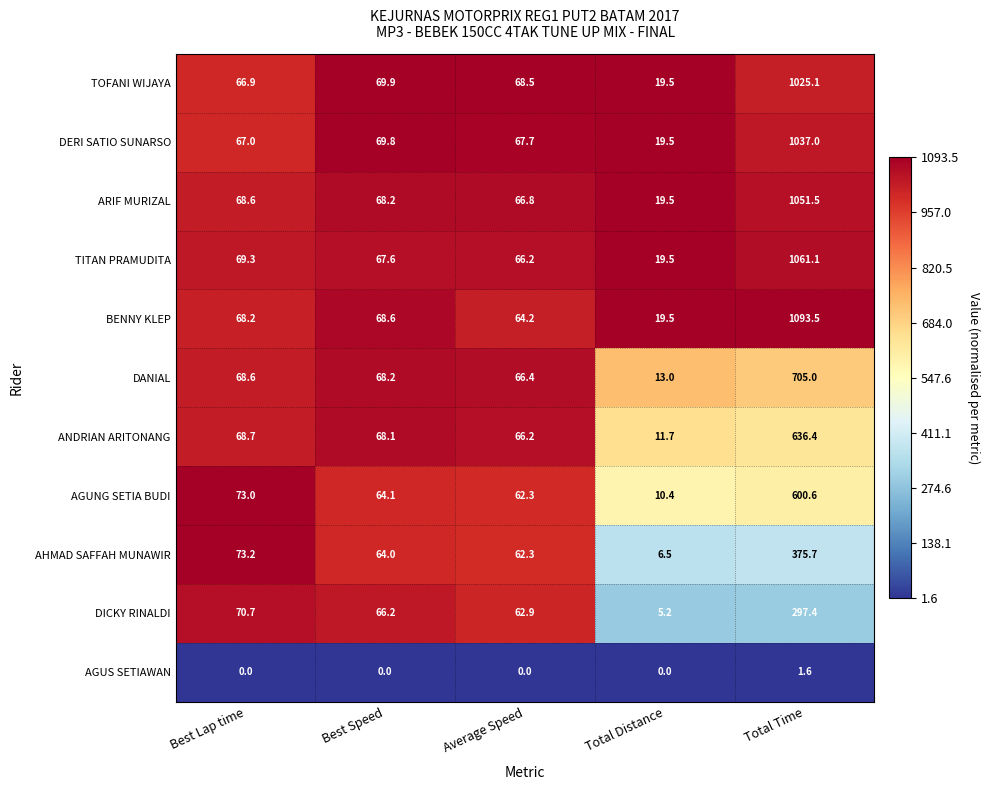

List the labels in order of ANDRIAN ARITONANG value, smallest first.

Total Distance, Average Speed, Best Speed, Best Lap time, Total Time